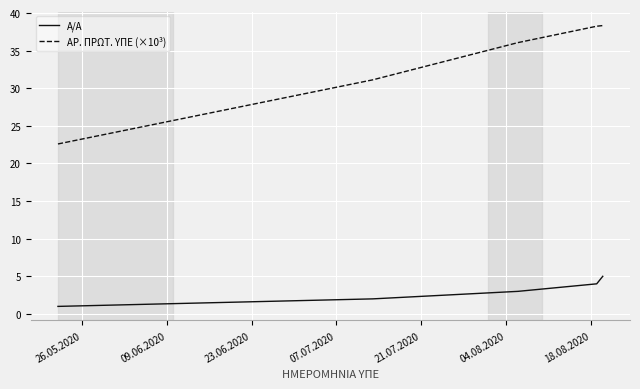

True or false: ΑΡ. ΠΡΩΤ. ΥΠΕ (×10³) and Α/Α cross at least once.

False